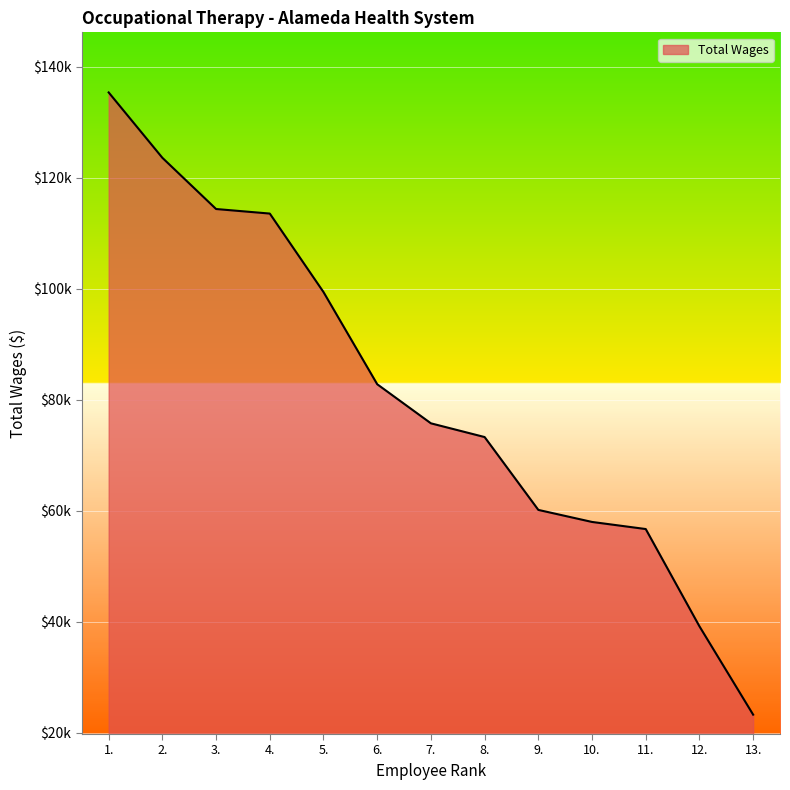

What is the sum of all values?

1055083